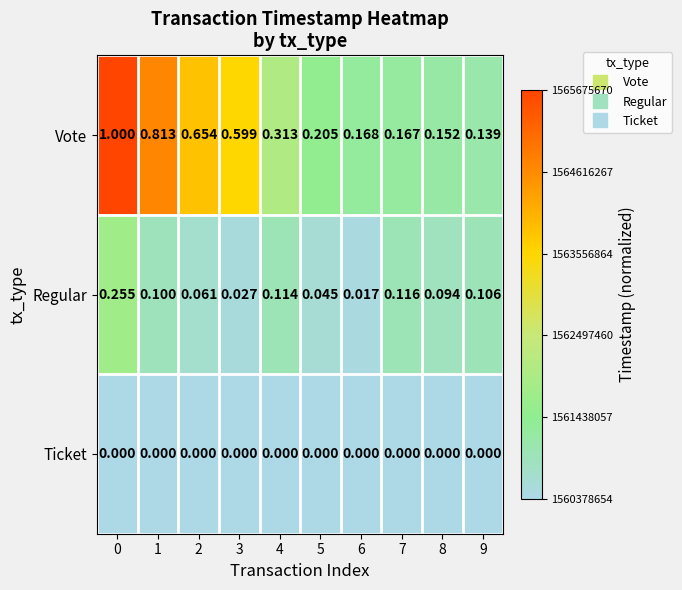

List the series in order of their overall mean, highest first.

Vote, Regular, Ticket